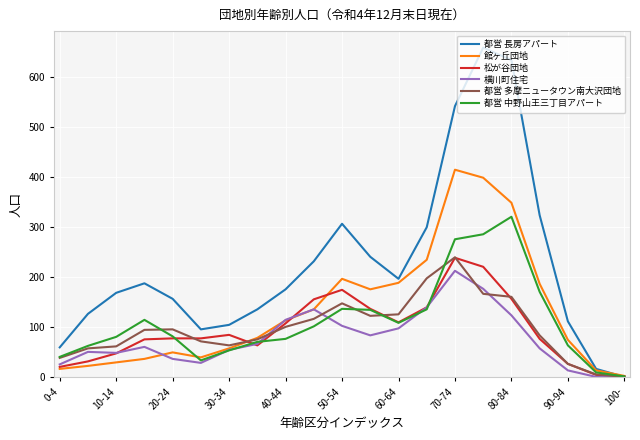

What is the highest value of the 館ヶ丘団地 series?

415